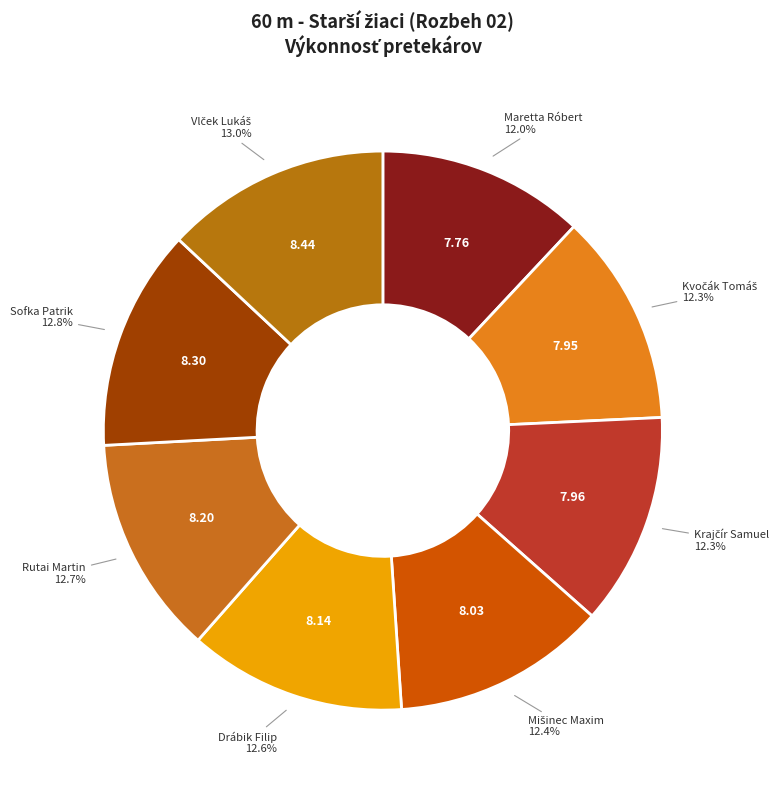

Is Drábik Filip the majority of the pie?

No